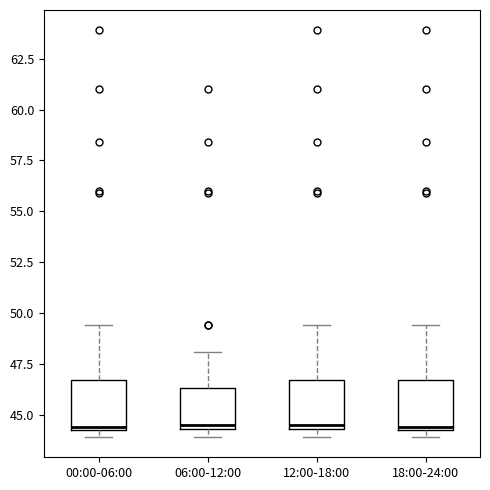

Reading left to right, read every box against the y-axis: the position of its median line, the range the box covers, and the ends of its whiskers. The values are not printed on the chart, so give them approximately, as read against the axis.

00:00-06:00: median 44.5, box 44.5 to 46.5, whiskers 44.0 to 49.5
06:00-12:00: median 44.5 (just above the box's lower edge), box 44.5 to 46.5, whiskers 44.0 to 48.0
12:00-18:00: median 44.5 (just above the box's lower edge), box 44.5 to 46.5, whiskers 44.0 to 49.5
18:00-24:00: median 44.5, box 44.5 to 46.5, whiskers 44.0 to 49.5